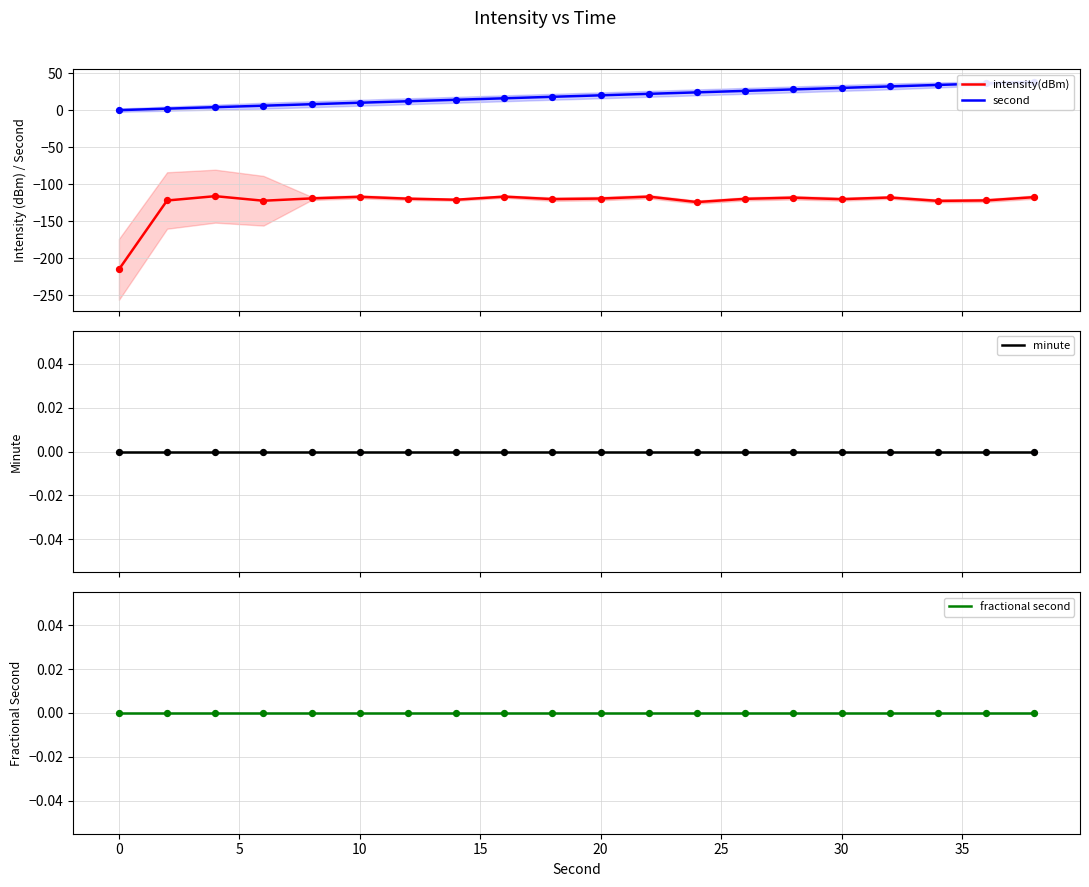

Is the value of second at 19 greater than the value of intensity(dBm) at 17?

Yes